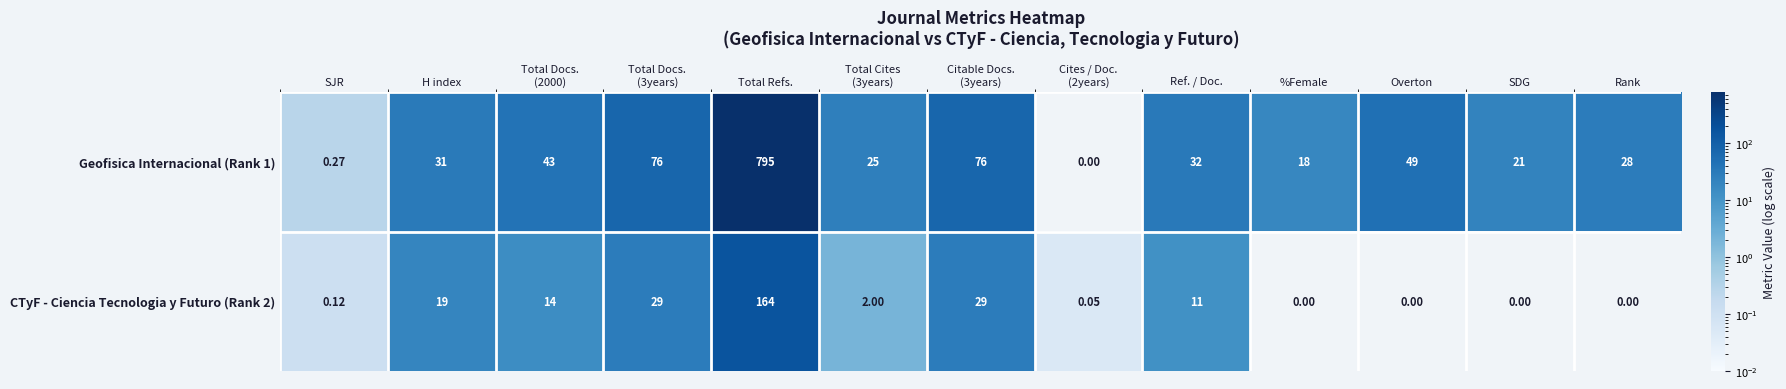

At which category is the sum across all series the highest?

Total Refs.